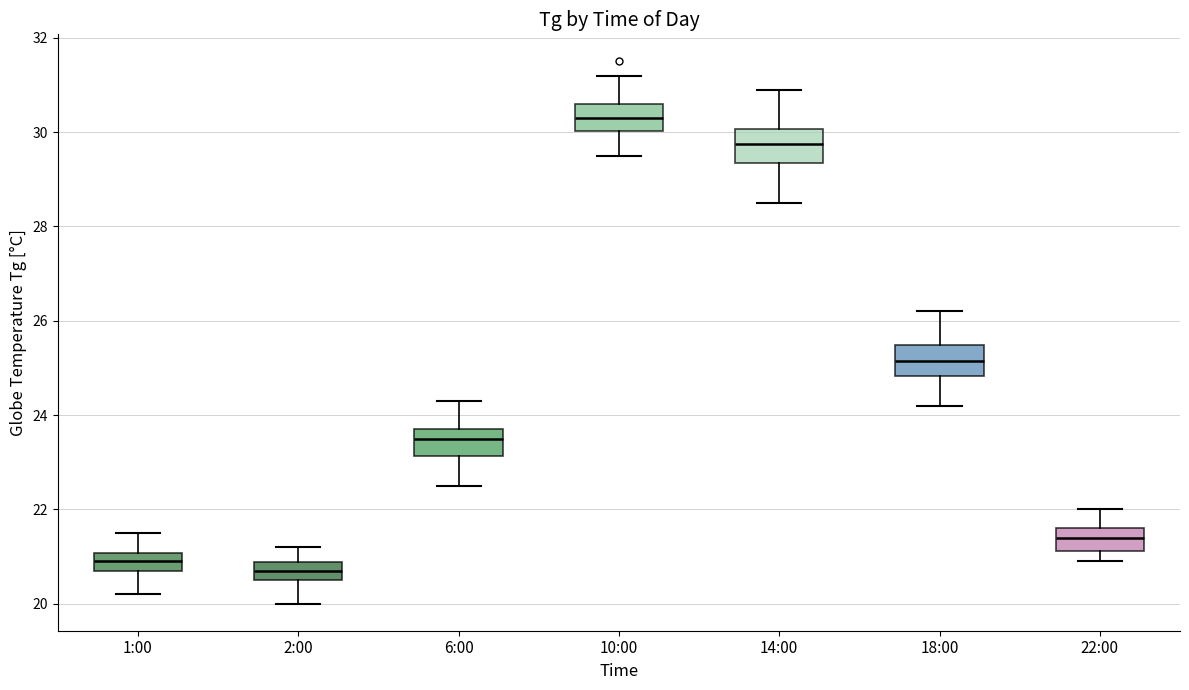

Reading left to right, transcribe this box plot: for each box, give where its median line is, the range the box spans, and where its two whiskers end, as read against the y-axis. The values are not printed on the chart, so give them approximately, as read against the axis.

1:00: median 21.0 (inside the box), box 20.8 to 21.0, whiskers 20.2 to 21.6
2:00: median 20.8 (inside the box), box 20.6 to 20.8, whiskers 20.0 to 21.2
6:00: median 23.6, box 23.2 to 23.8, whiskers 22.6 to 24.4
10:00: median 30.4, box 30.0 to 30.6, whiskers 29.6 to 31.2
14:00: median 29.8, box 29.4 to 30.0, whiskers 28.6 to 31.0
18:00: median 25.2, box 24.8 to 25.4, whiskers 24.2 to 26.2
22:00: median 21.4, box 21.2 to 21.6, whiskers 21.0 to 22.0